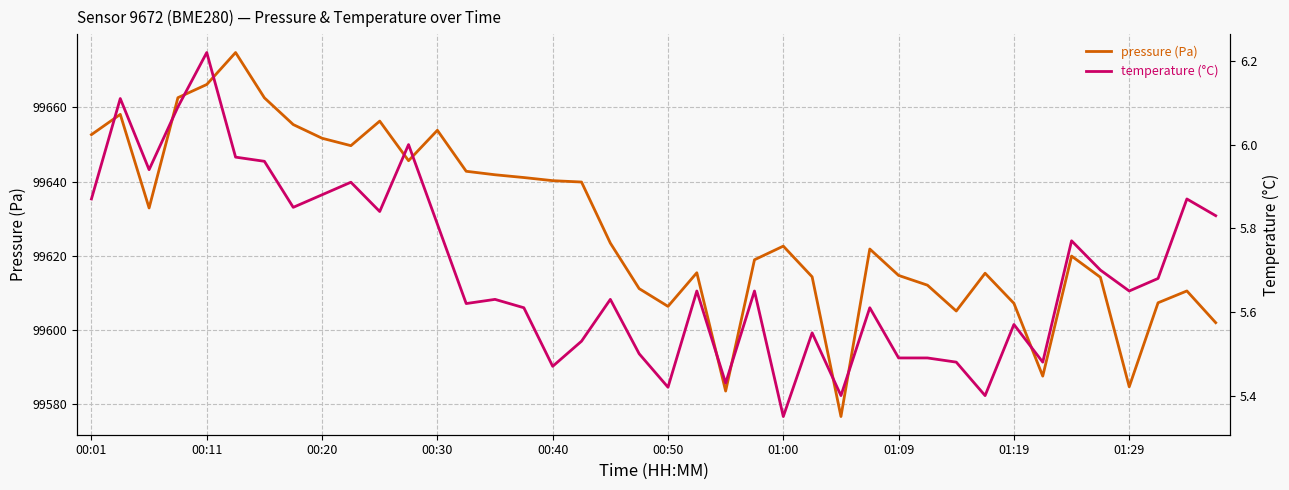

True or false: pressure (Pa) and temperature (°C) intersect in this chart.

False